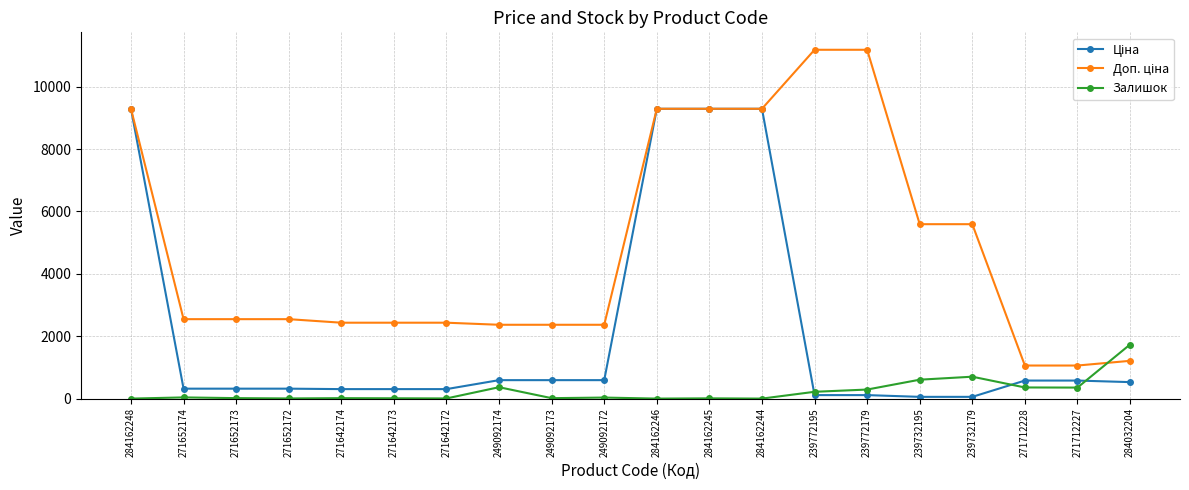

Is it true that Залишок equals 5.0 at 271642172?

True